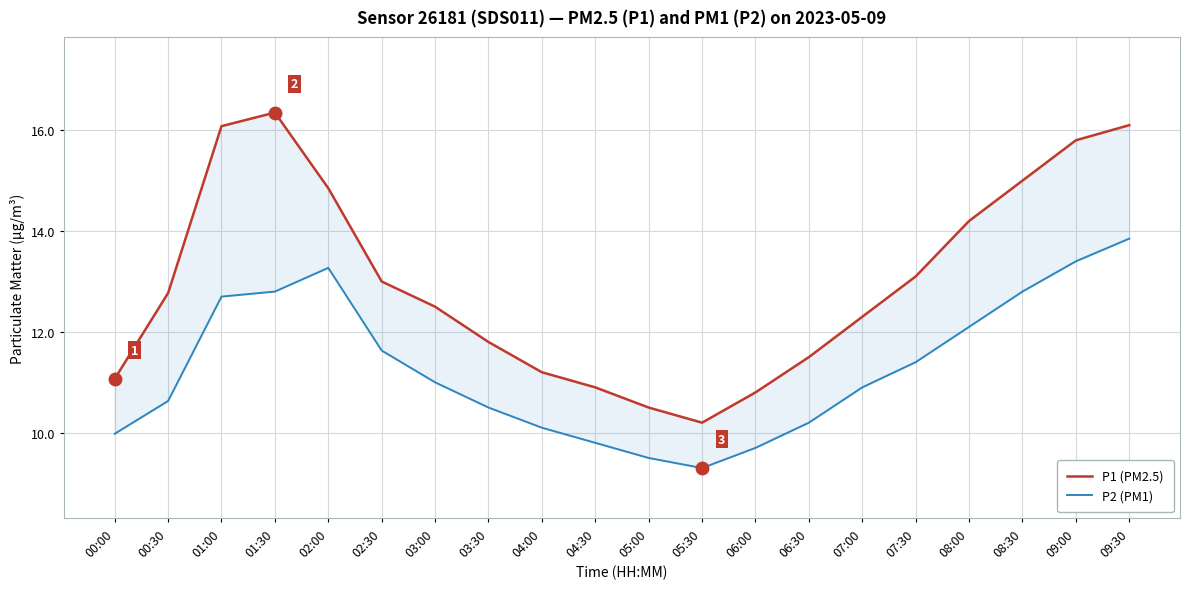

How many data points in P2 (PM1) are above 11?

9